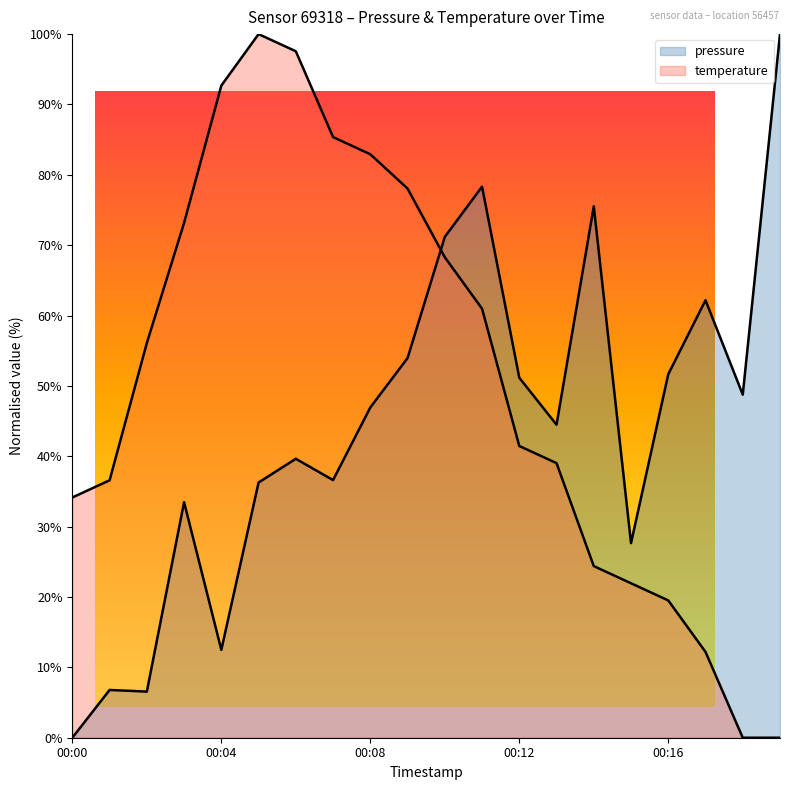

True or false: pressure and temperature cross at least once.

True